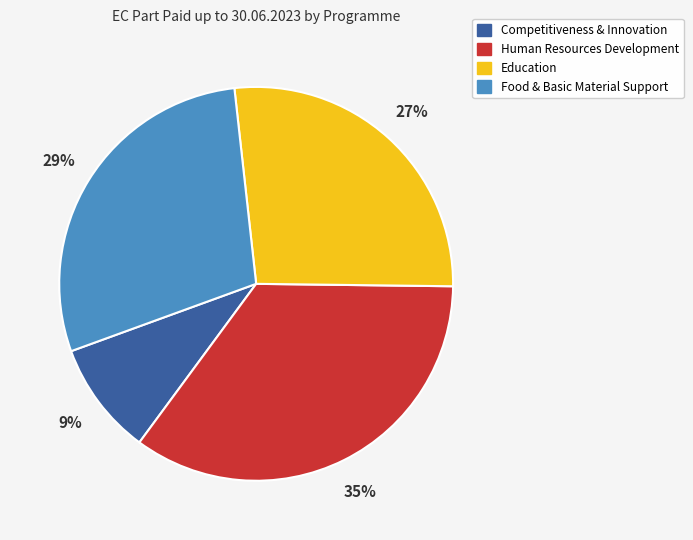

Combined, do Human Resources Development and Food & Basic Material Support account for over 50%?

Yes